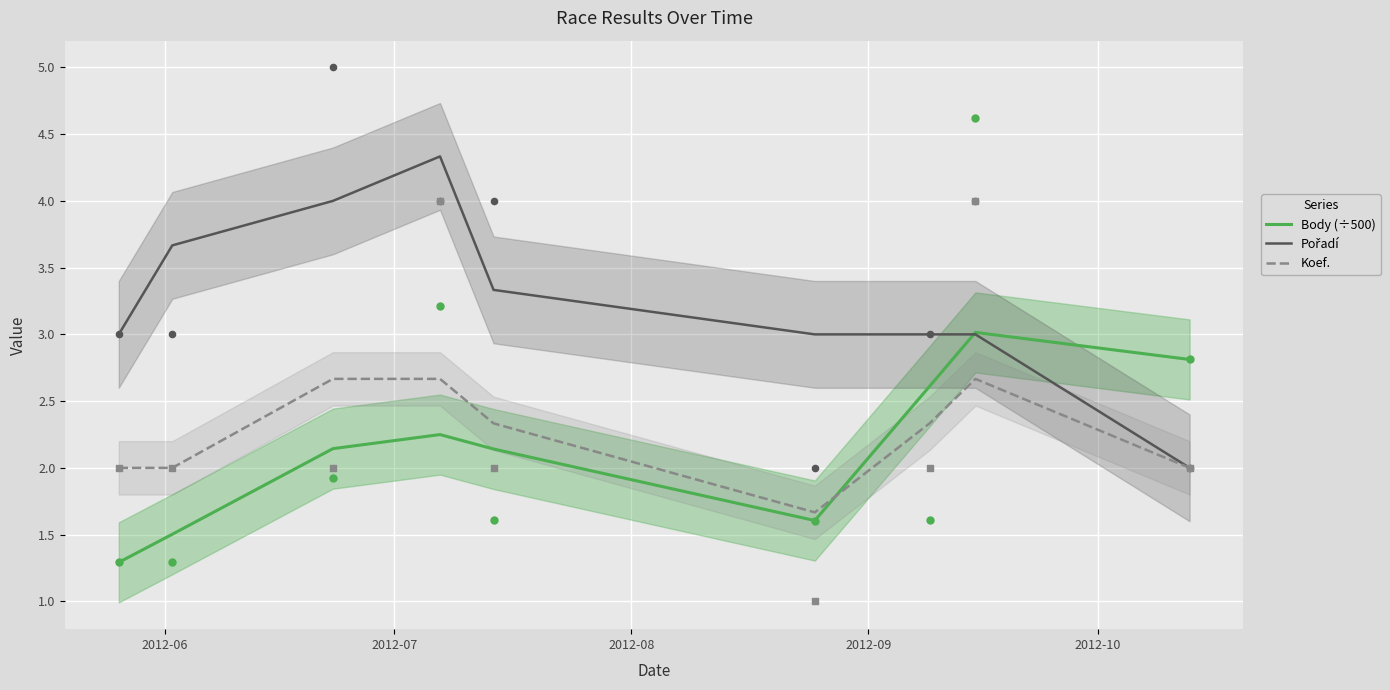

At how many categories does at least one series exceed 3?

5